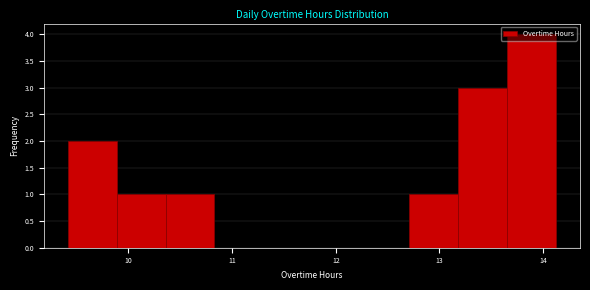

Reading left to right, list every bar in this chart as the range it spans on the x-axis followed by its height. Neither the bar edges nor the heights are printed on the chart, so give them approximately, as read against the axes.

9.42 to 9.89: 2
9.89 to 10.36: 1
10.36 to 10.83: 1
10.83 to 11.30: 0
11.30 to 11.77: 0
11.77 to 12.24: 0
12.24 to 12.71: 0
12.71 to 13.18: 1
13.18 to 13.65: 3
13.65 to 14.12: 4